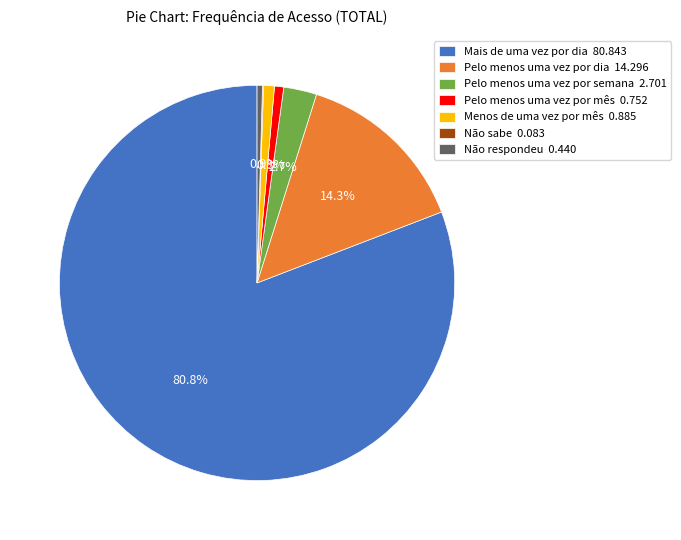

Which has a higher value, Menos de uma vez por mês 0.885 or Pelo menos uma vez por dia 14.296?

Pelo menos uma vez por dia 14.296